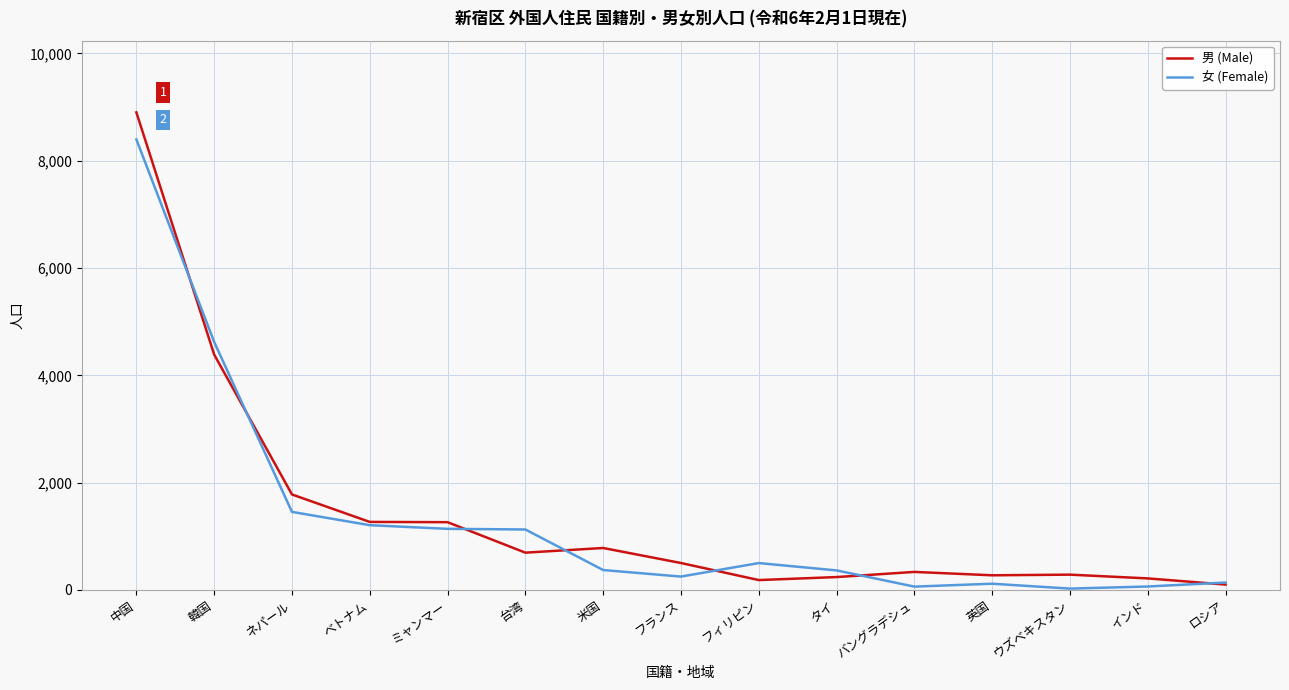

True or false: 女 (Female) and 男 (Male) cross at least once.

True